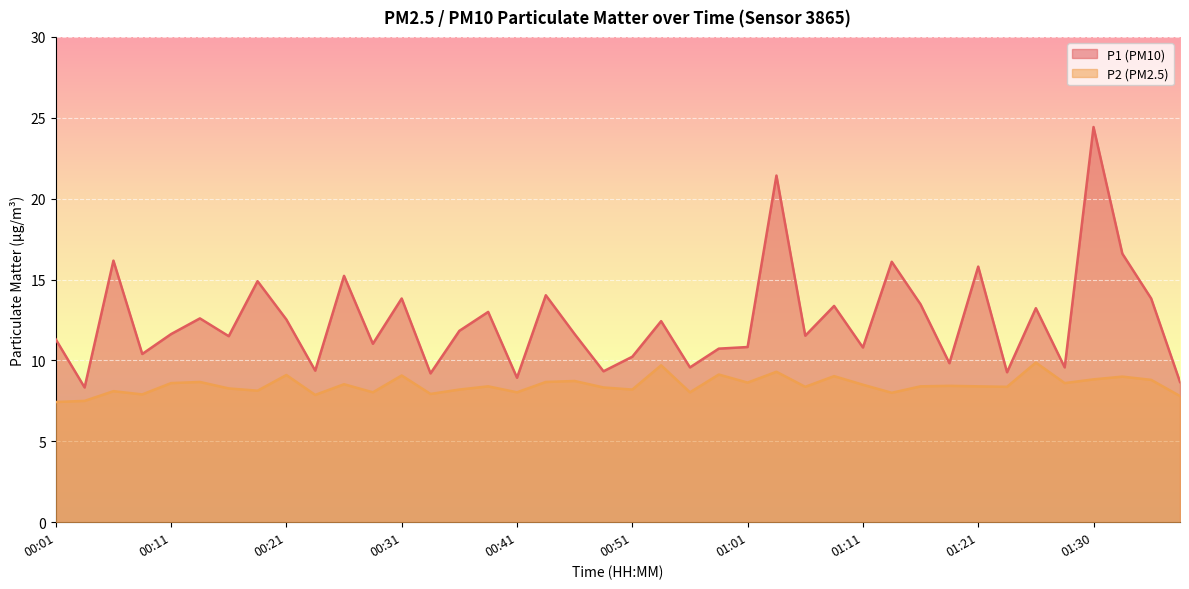

What are all the series names shown in the legend?

P1, P2